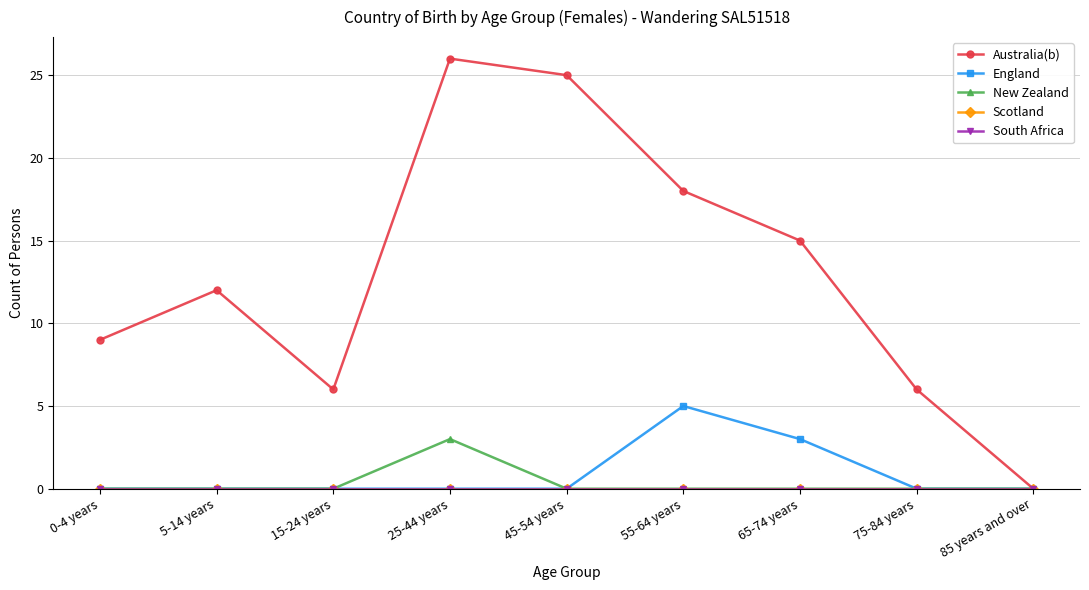

At how many categories does at least one series exceed 10?

5